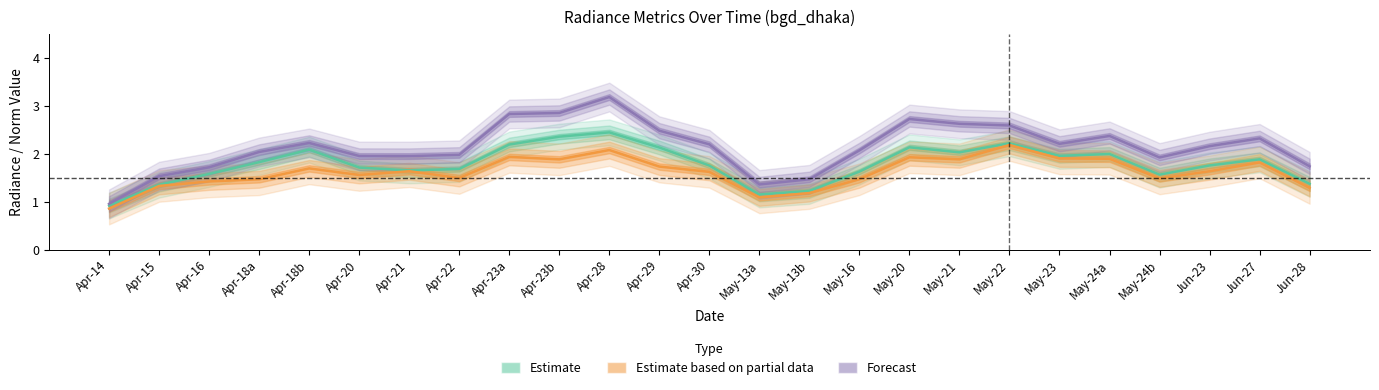

Which has a higher value, May-20 or Apr-30?

May-20